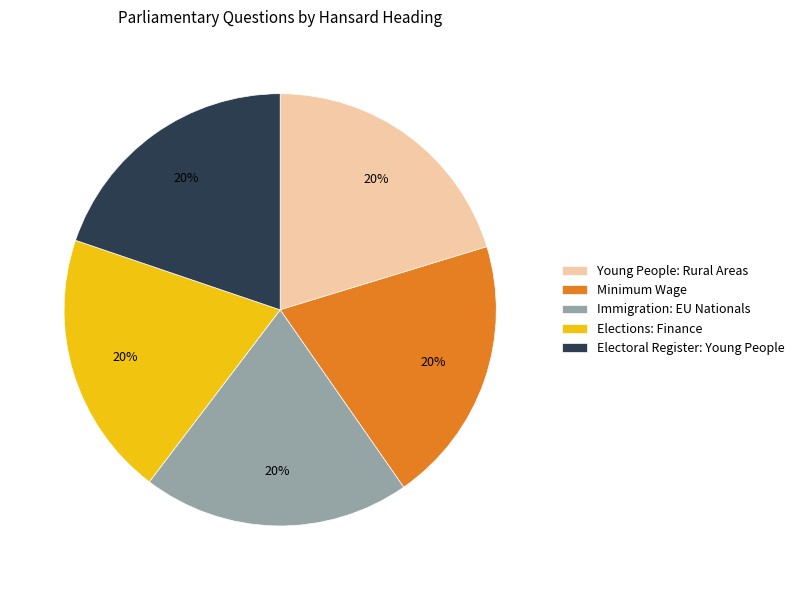

To the nearest percent, what percentage of the pie is Young People: Rural Areas?

20%